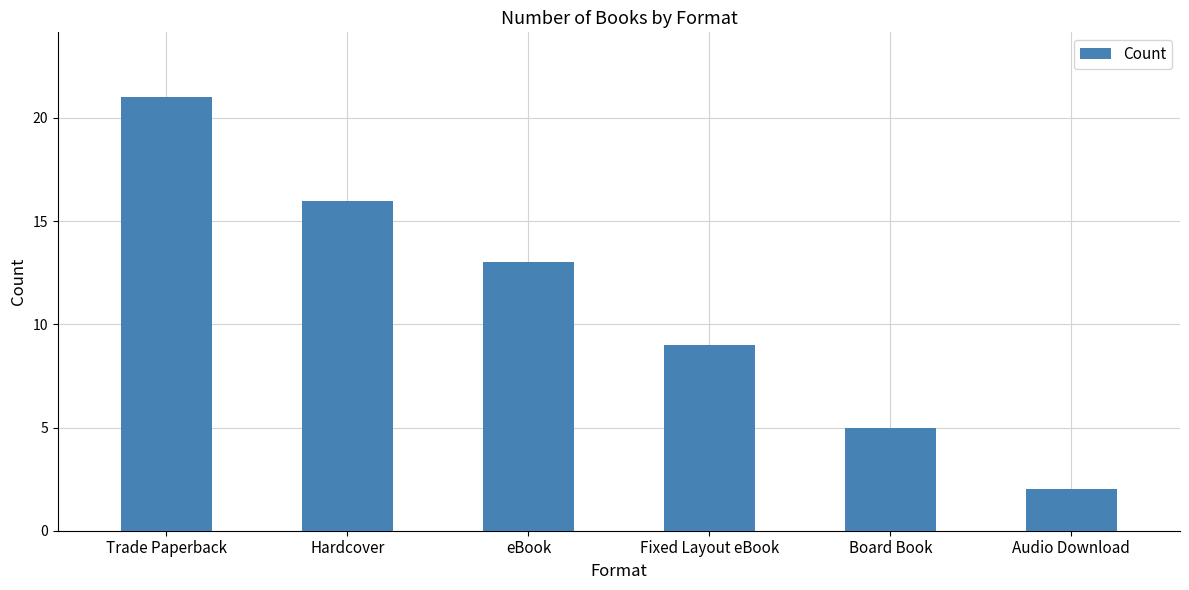

How many bars are there in total?

6